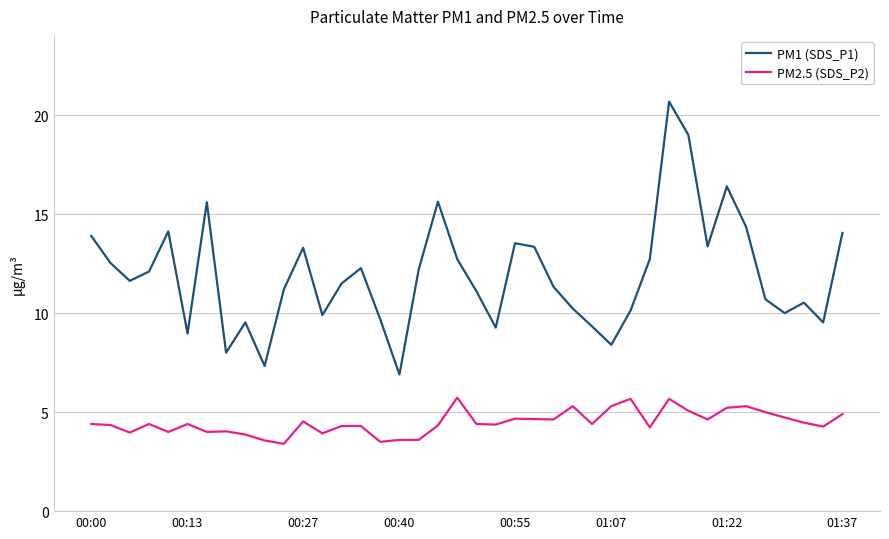

What is the sum of all PM2.5 (SDS_P2) values?

179.1